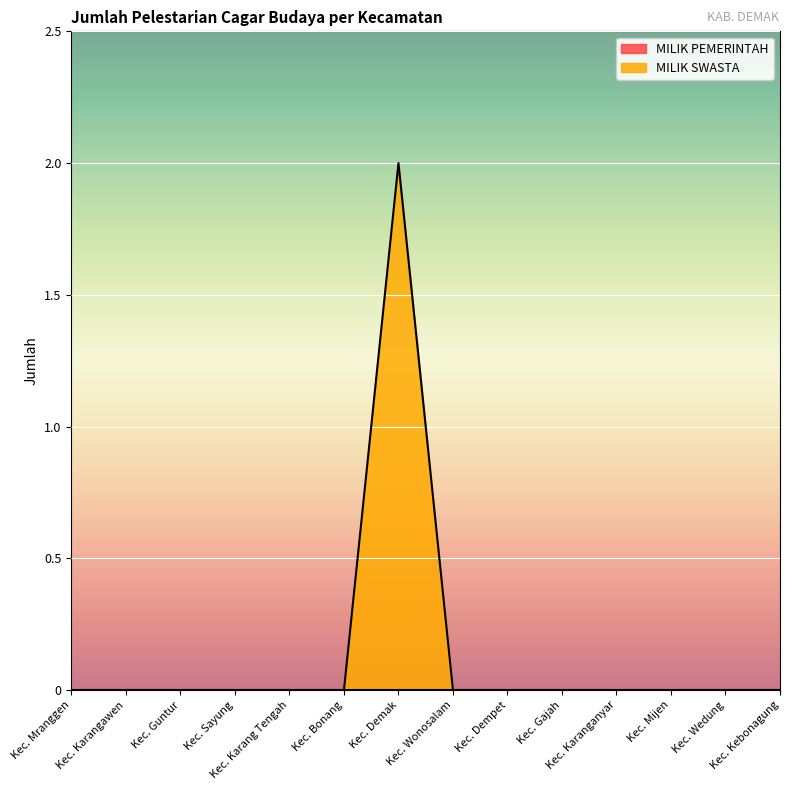

Reading left to right, list all the values displayed in this chart.

0	0	0	0	0	0	2	0	0	0	0	0	0	0